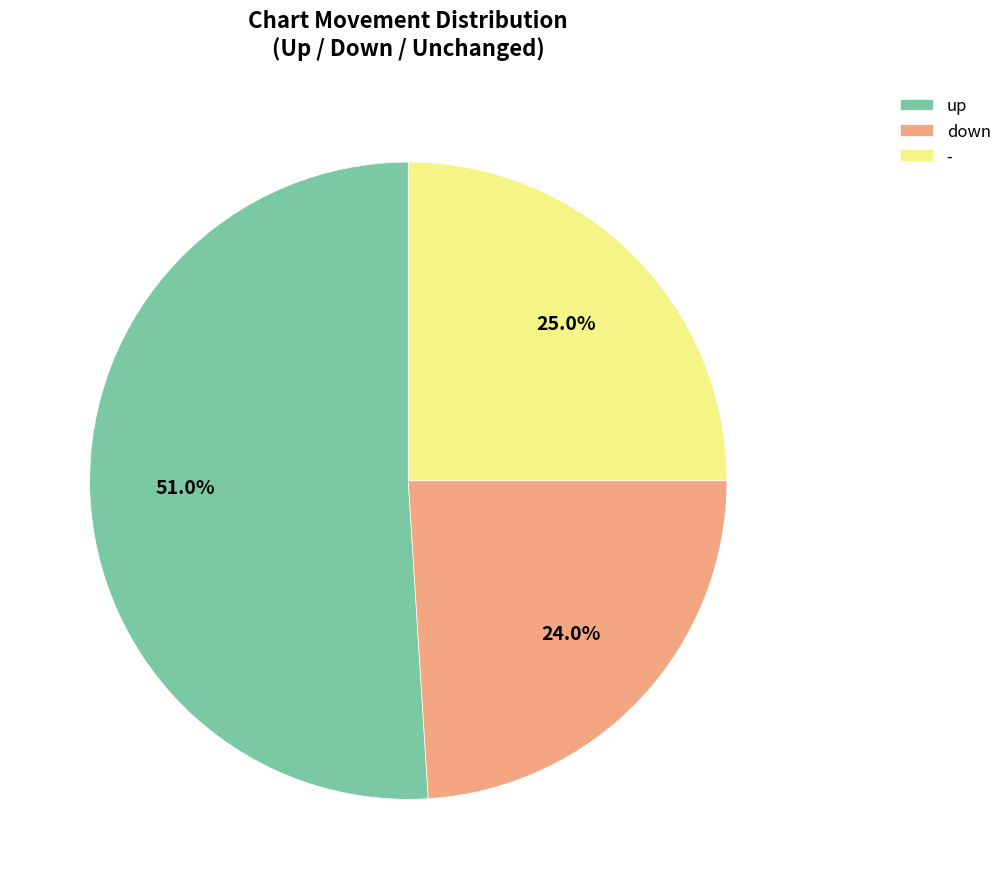

What percentage is the - slice, to the nearest percent?

25%